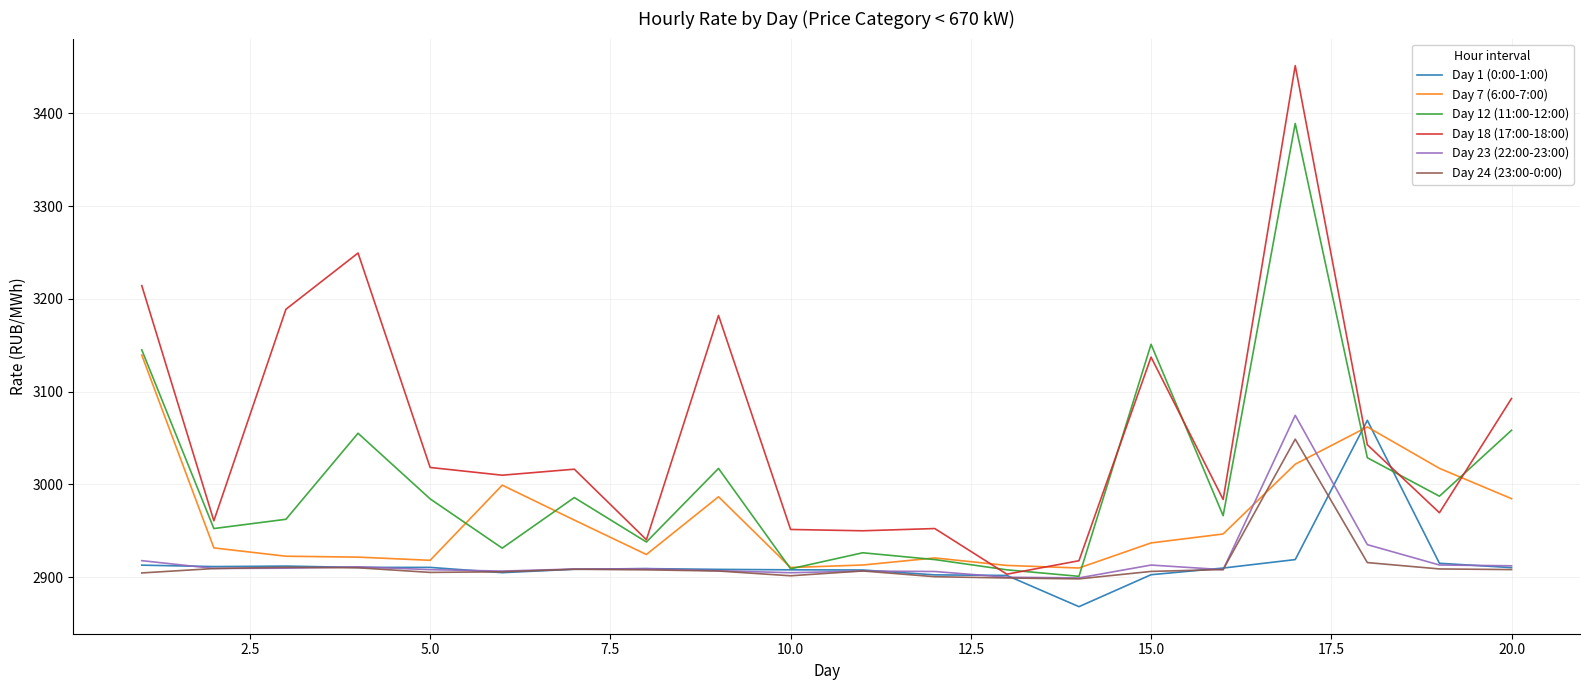

Which series has the largest range (max minus min)?

Day 18 (17:00-18:00)